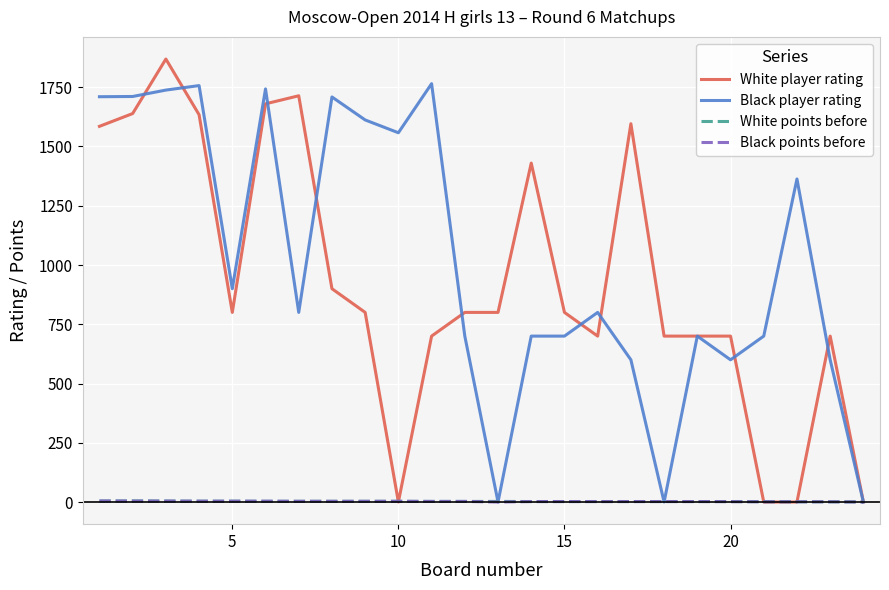

Which series has the largest total across all categories?

Black player rating